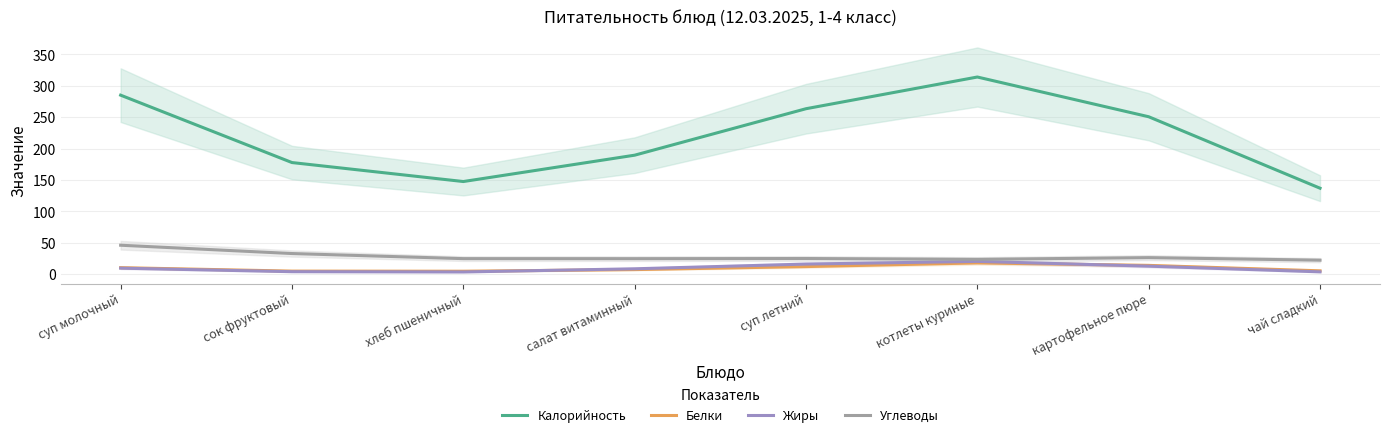

What is the average value of the Углеводы series?

28.1